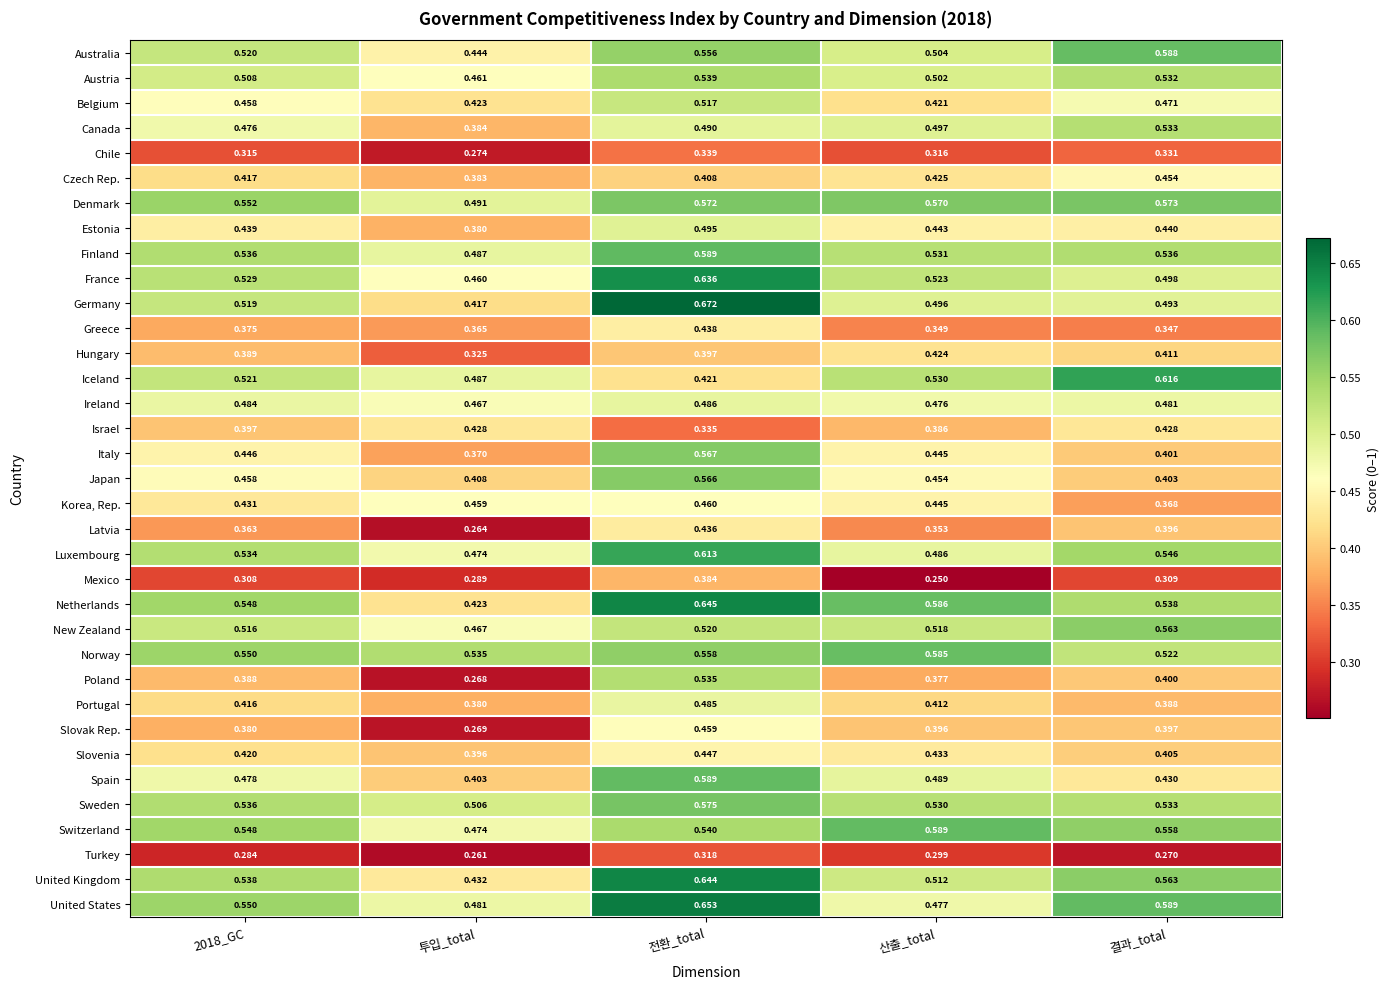

At which category is the sum across all series the highest?

전환_total